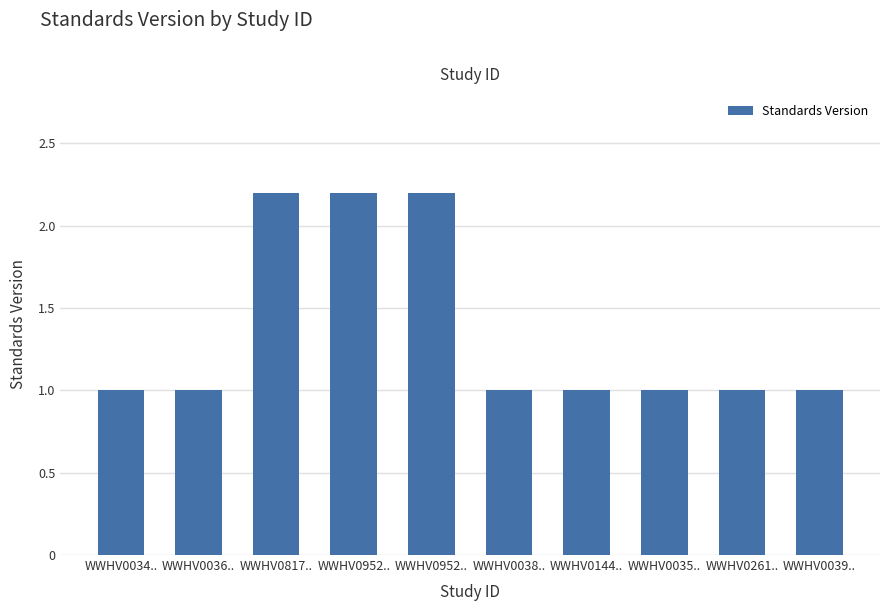

What is the average value?

1.4